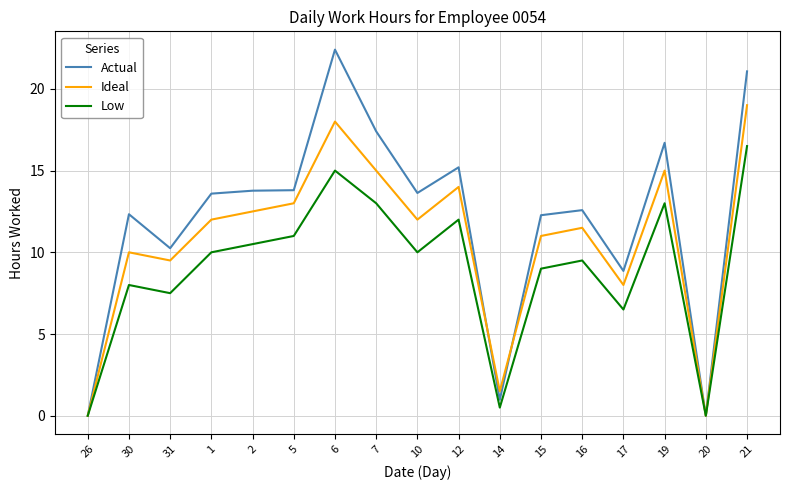

After their last crossing, which series has the higher values: Actual or Ideal?

Actual